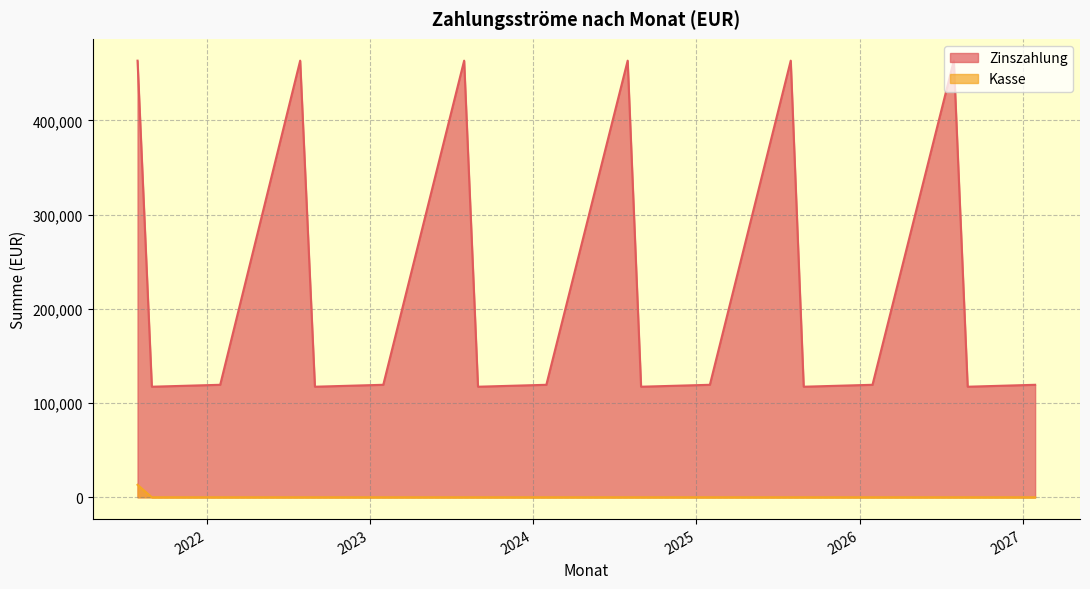

True or false: Kasse and Zinszahlung cross at least once.

False